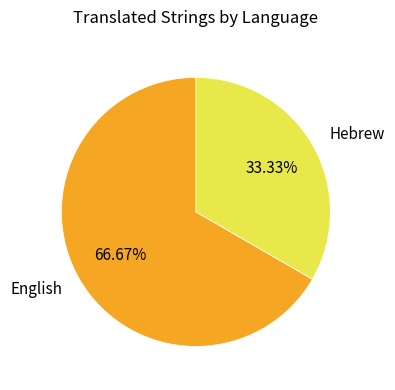

What is the largest slice in the pie chart?

English